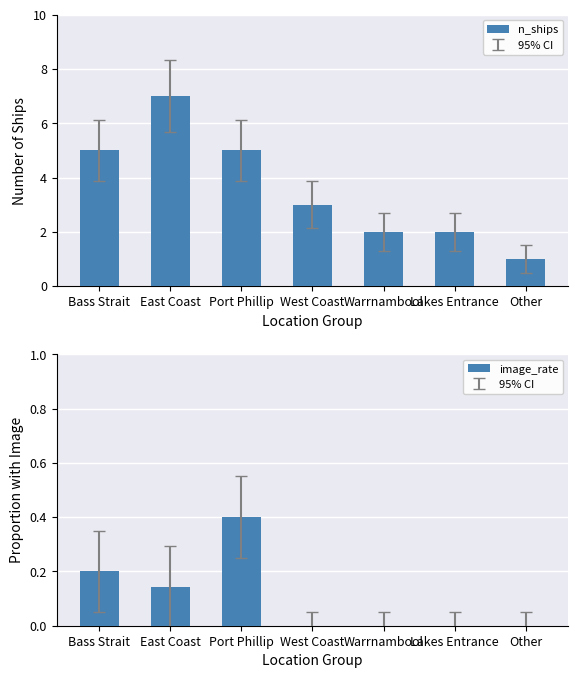

How many values in the n_ships series exceed 3?

3